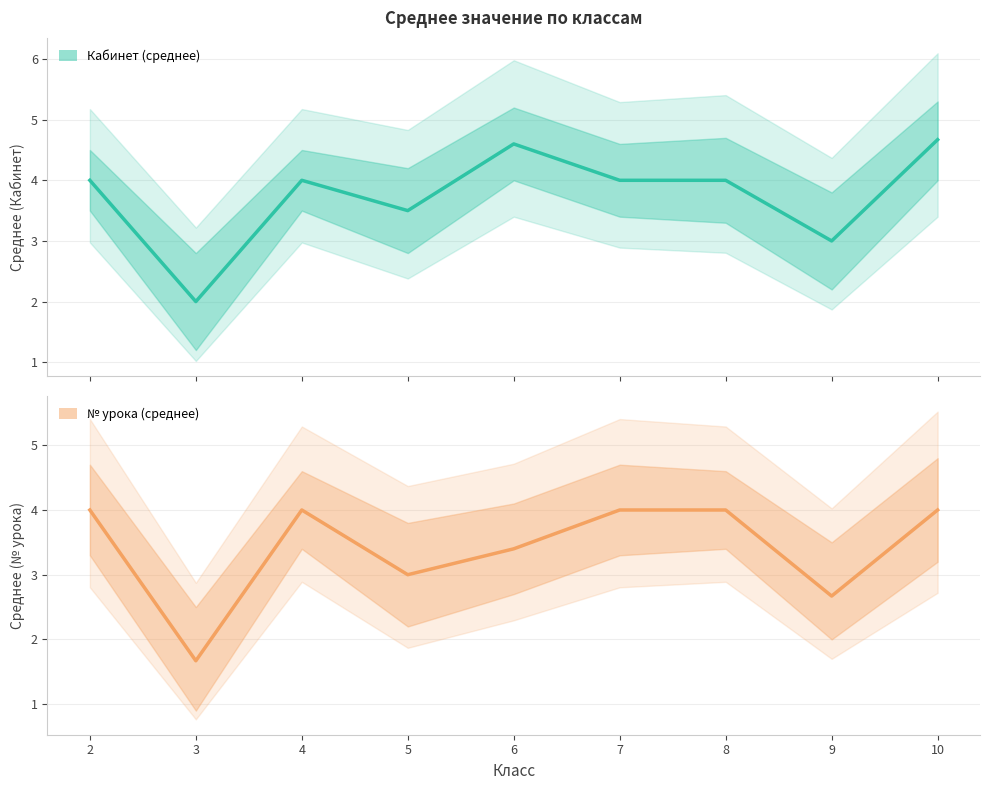

At which category does № урока (среднее) (центр) reach its first local peak?

4